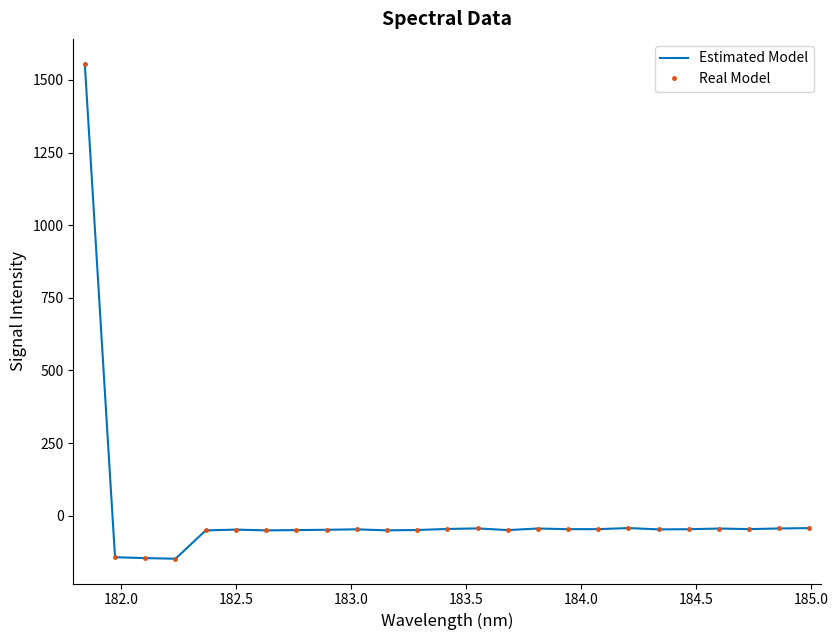

True or false: Estimated Model and Real Model cross at least once.

False